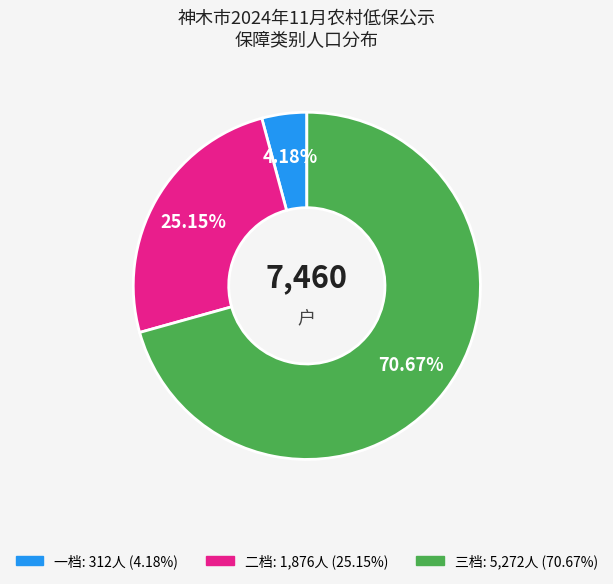

Which category has the biggest portion of the pie?

三档